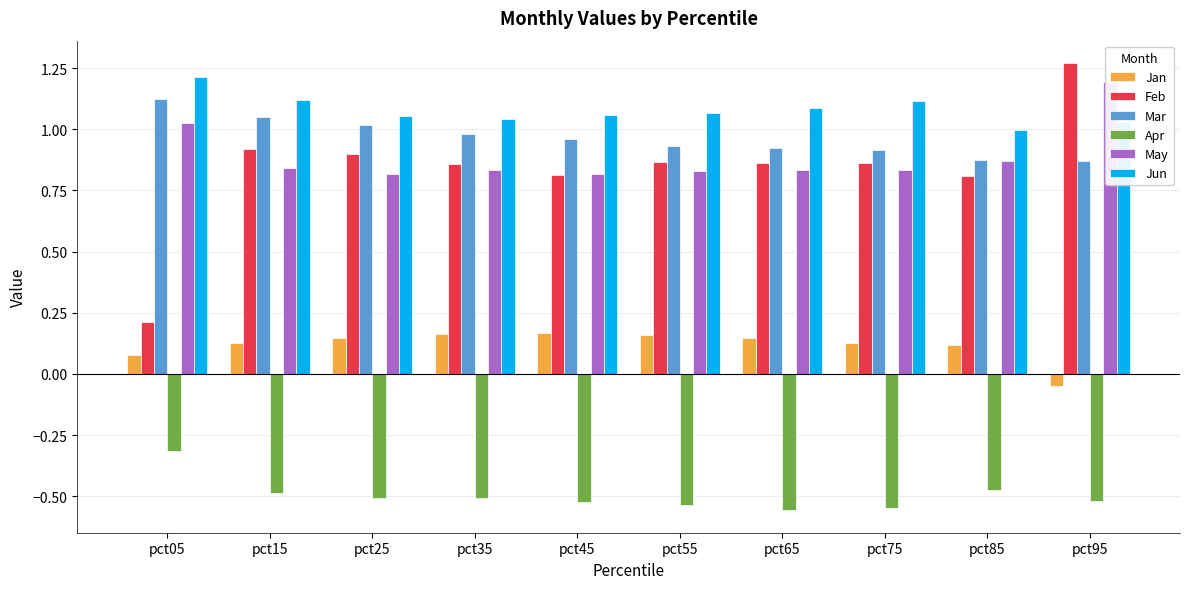

Rank the series by their maximum value, from highest to lowest.

Feb, Jun, May, Mar, Jan, Apr